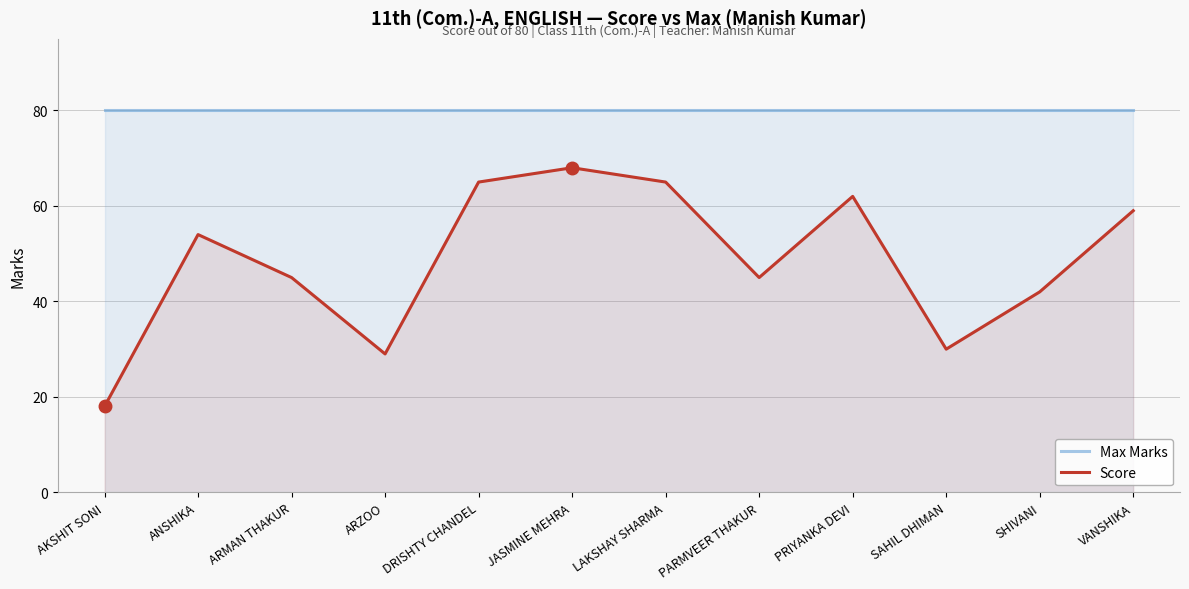

What is the label of the 7th point from the right?

JASMINE MEHRA